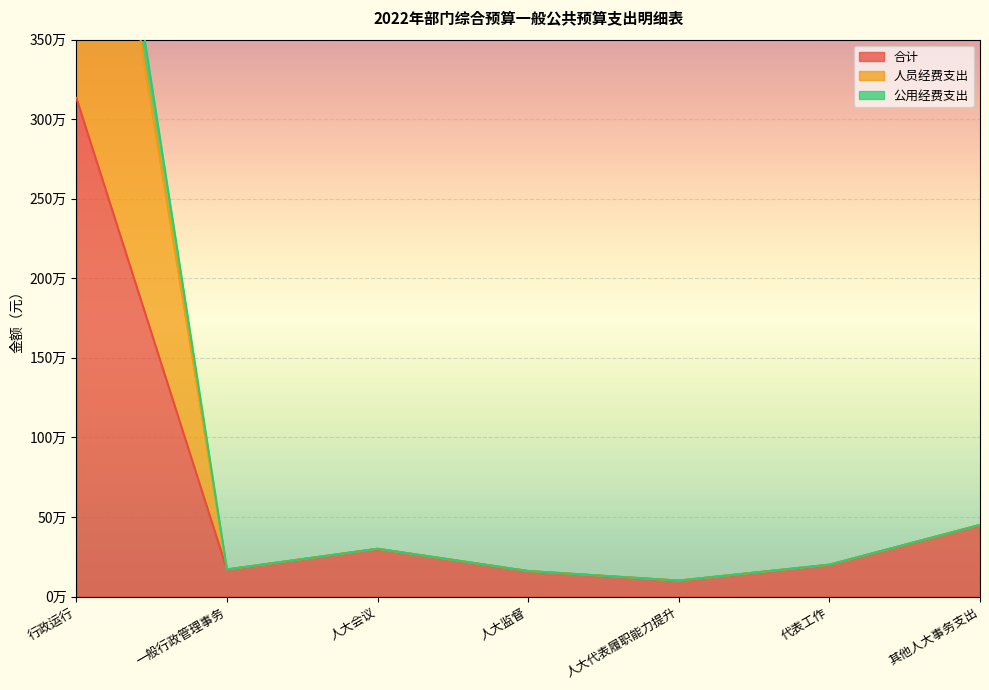

What is the average value of the 合计 series?

644772.9